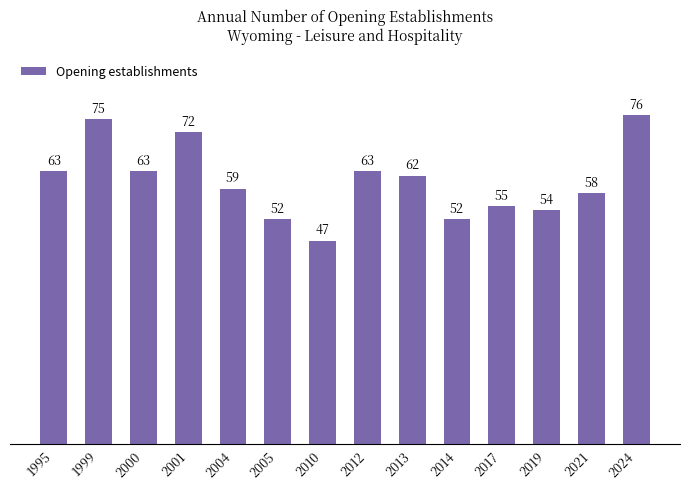

What value does the data have at 2010, to the nearest 10?

50